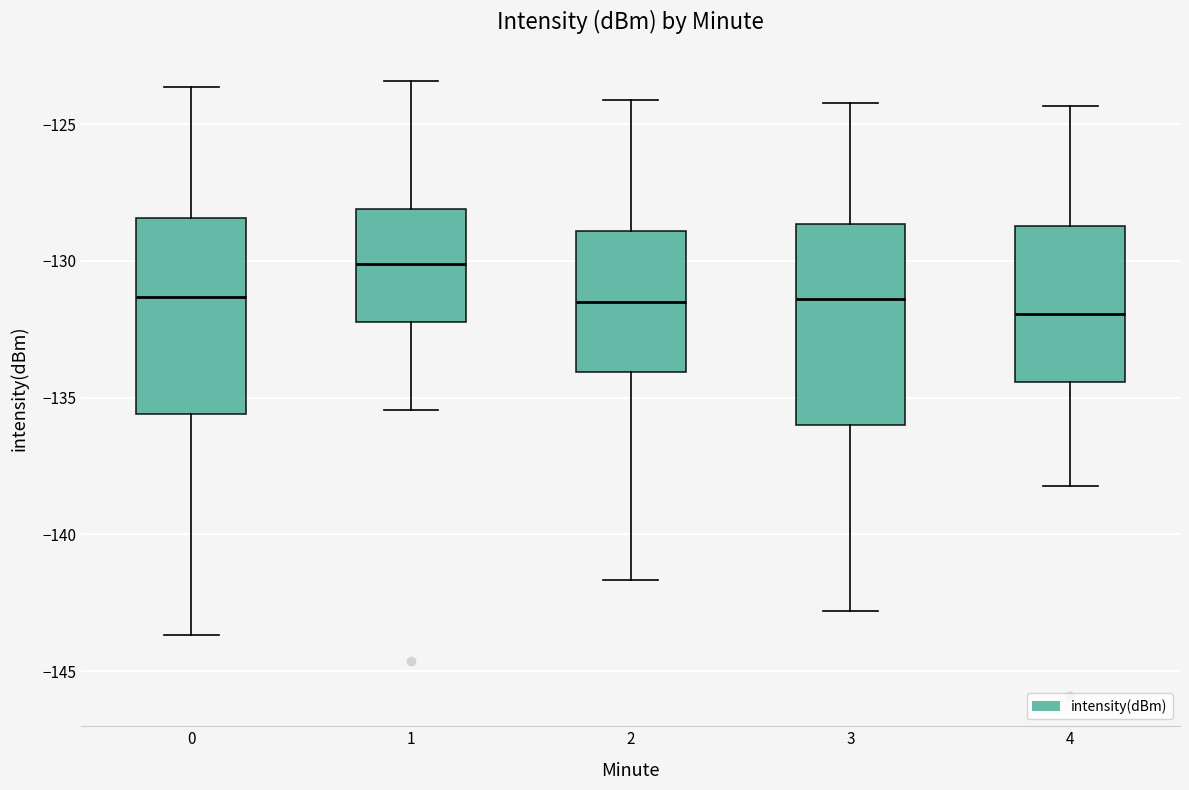

Reading left to right, transcribe this box plot: for each box, give where its median line is, the range the box spans, and where its two whiskers end, as read against the y-axis. The values are not printed on the chart, so give them approximately, as read against the axis.

0: median -131.5, box -135.5 to -128.5, whiskers -143.5 to -123.5
1: median -130.0, box -132.0 to -128.0, whiskers -135.5 to -123.5
2: median -131.5, box -134.0 to -129.0, whiskers -141.5 to -124.0
3: median -131.5, box -136.0 to -128.5, whiskers -143.0 to -124.0
4: median -132.0, box -134.5 to -128.5, whiskers -138.0 to -124.5